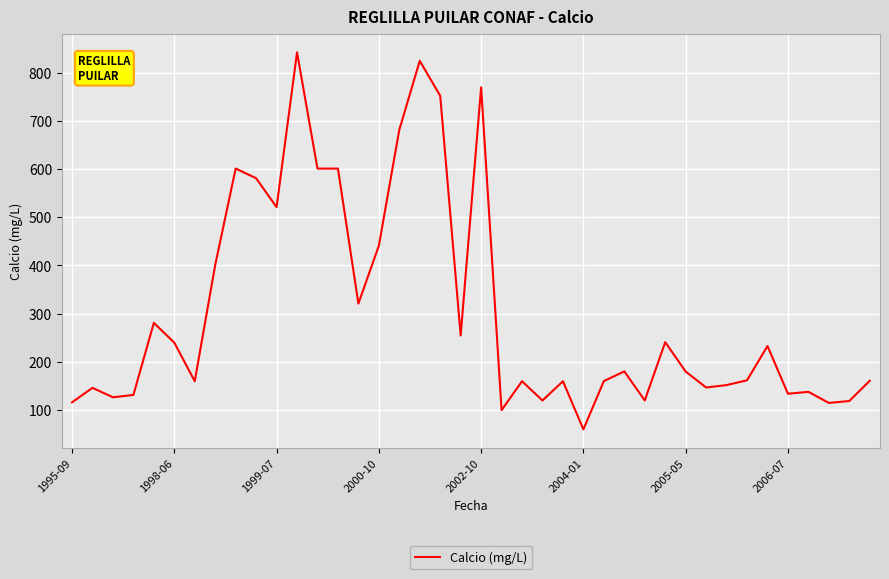

What is the difference between the maximum and minimum values?

781.9